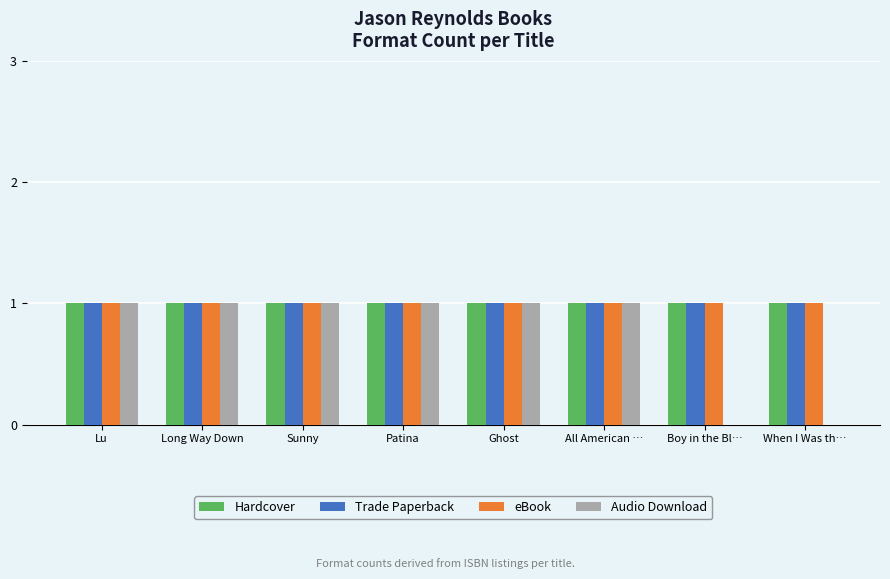

Are the bars grouped side by side (vs. stacked)?

Yes